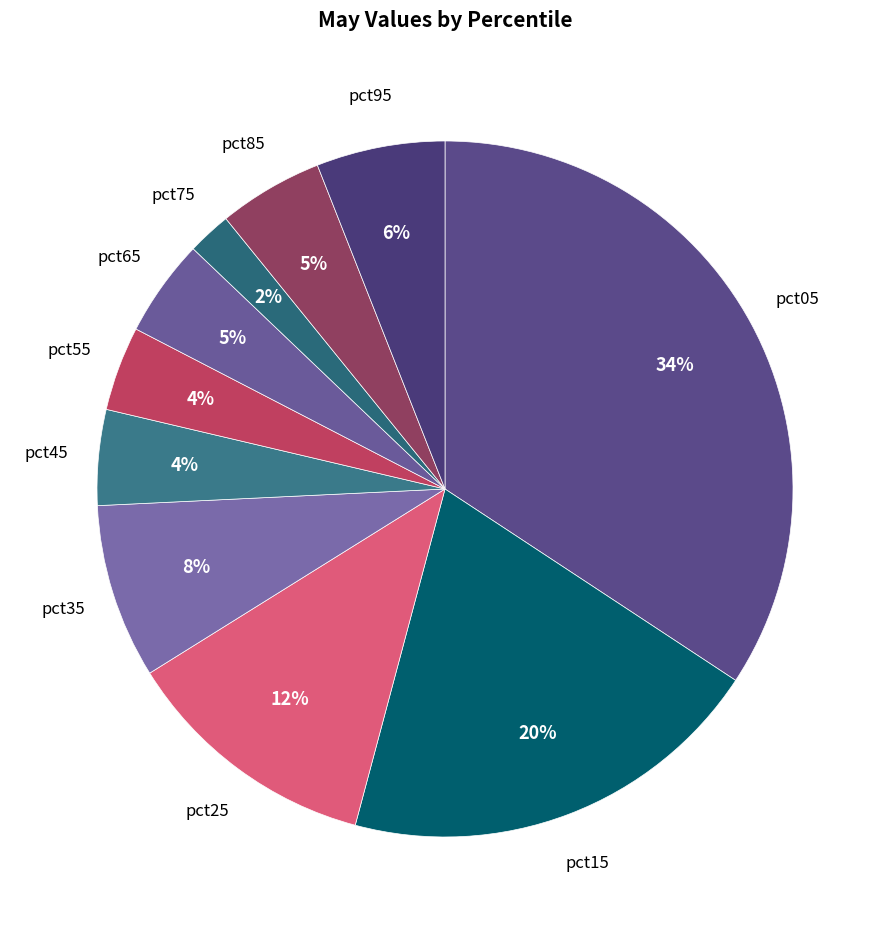

Which slice is the smallest?

pct75